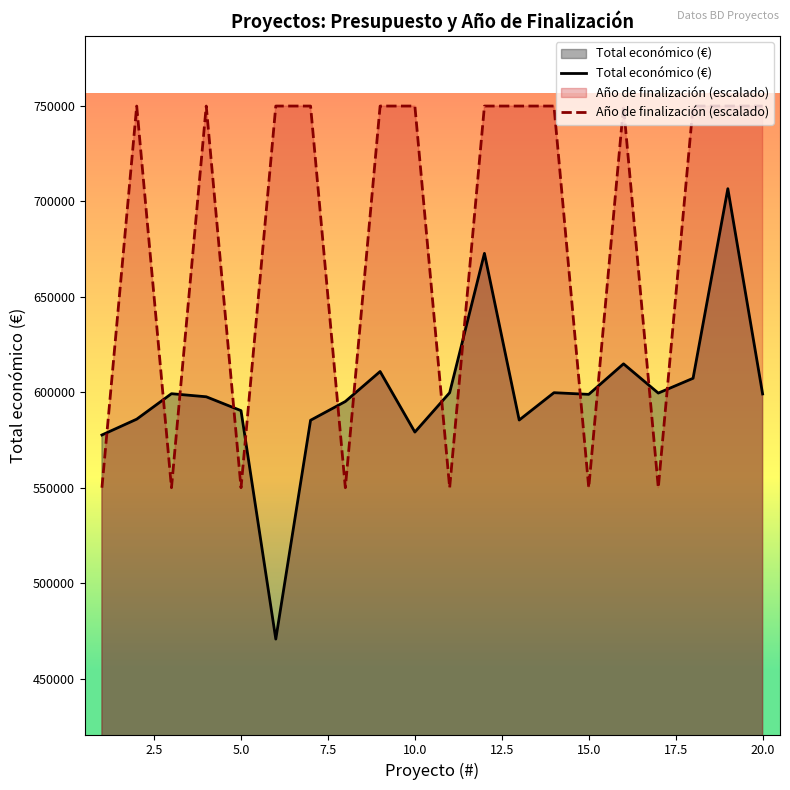

Reading left to right, transcribe all the data shown in this chart.

Total económico (€): 577638	585914	599262	597651	590382	470675	585346	595173	610889	579152	599779	672807	585460	599792	598909	614907	599584	607342	706697	599131
Año de finalización (escalado): 550000	750000	550000	750000	550000	750000	750000	550000	750000	750000	550000	750000	750000	750000	550000	750000	550000	750000	750000	750000